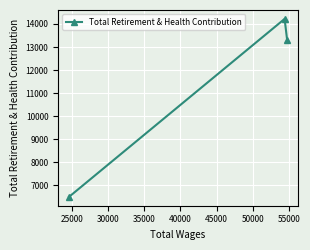

What is the maximum value shown in the chart?

14220